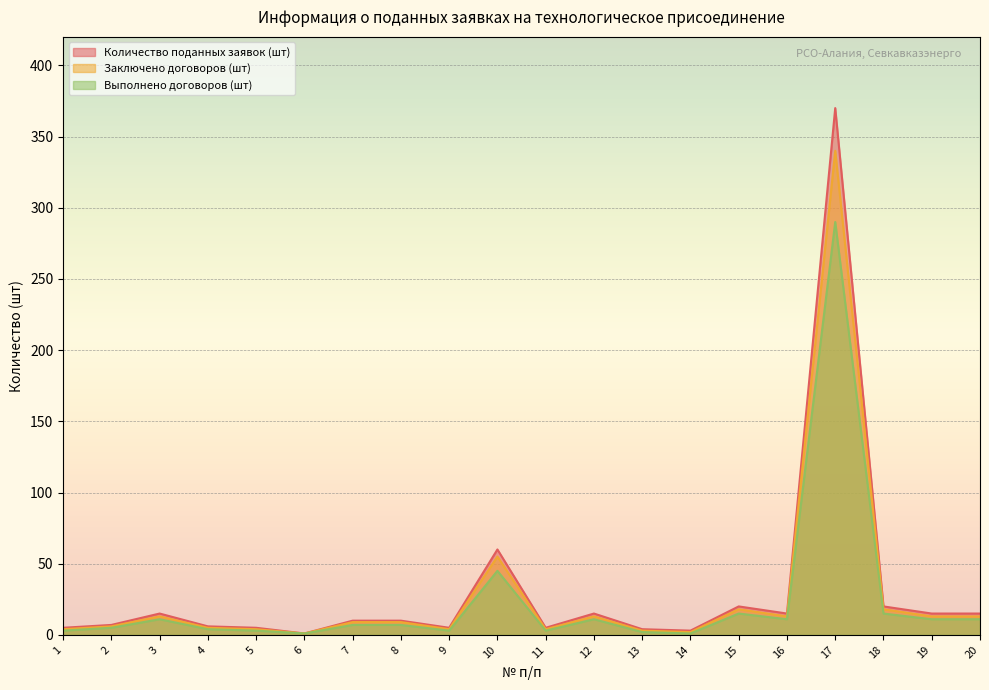

Reading left to right, list all the values displayed in this chart.

Количество поданных заявок (шт): 5	7	15	6	5	1	10	10	5	60	5	15	4	3	20	15	370	20	15	15
Заключено договоров (шт): 4	6	13	5	4	1	9	9	4	55	4	13	3	2	18	13	340	18	13	13
Выполнено договоров (шт): 3	5	11	4	3	1	7	7	3	45	3	11	2	1	15	11	290	15	11	11